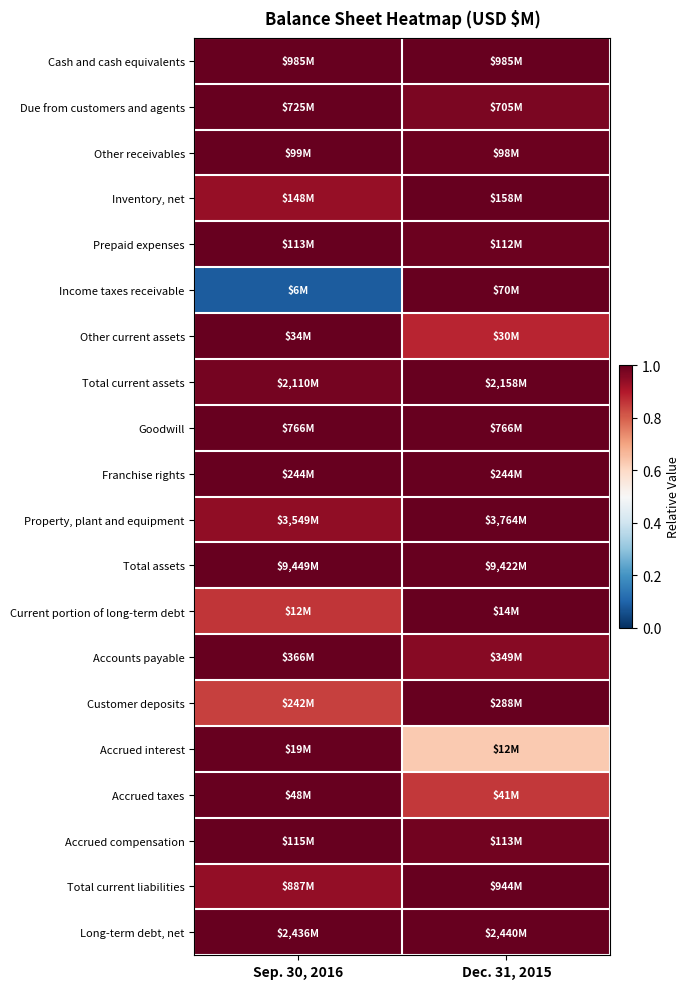

Reading left to right, list all the values displayed in this chart.

Cash and cash equivalents: Sep. 30, 2016=1.0	Dec. 31, 2015=1.0
Due from customers and agents: Sep. 30, 2016=1.0	Dec. 31, 2015=1.0
Other receivables: Sep. 30, 2016=1.0	Dec. 31, 2015=1.0
Inventory, net: Sep. 30, 2016=0.9	Dec. 31, 2015=1.0
Prepaid expenses: Sep. 30, 2016=1.0	Dec. 31, 2015=1.0
Income taxes receivable: Sep. 30, 2016=0.1	Dec. 31, 2015=1.0
Other current assets: Sep. 30, 2016=1.0	Dec. 31, 2015=0.9
Total current assets: Sep. 30, 2016=1.0	Dec. 31, 2015=1.0
Goodwill: Sep. 30, 2016=1.0	Dec. 31, 2015=1.0
Franchise rights: Sep. 30, 2016=1.0	Dec. 31, 2015=1.0
Property, plant and equipment: Sep. 30, 2016=0.9	Dec. 31, 2015=1.0
Total assets: Sep. 30, 2016=1.0	Dec. 31, 2015=1.0
Current portion of long-term debt: Sep. 30, 2016=0.9	Dec. 31, 2015=1.0
Accounts payable: Sep. 30, 2016=1.0	Dec. 31, 2015=1.0
Customer deposits: Sep. 30, 2016=0.8	Dec. 31, 2015=1.0
Accrued interest: Sep. 30, 2016=1.0	Dec. 31, 2015=0.6
Accrued taxes: Sep. 30, 2016=1.0	Dec. 31, 2015=0.9
Accrued compensation: Sep. 30, 2016=1.0	Dec. 31, 2015=1.0
Total current liabilities: Sep. 30, 2016=0.9	Dec. 31, 2015=1.0
Long-term debt, net: Sep. 30, 2016=1.0	Dec. 31, 2015=1.0